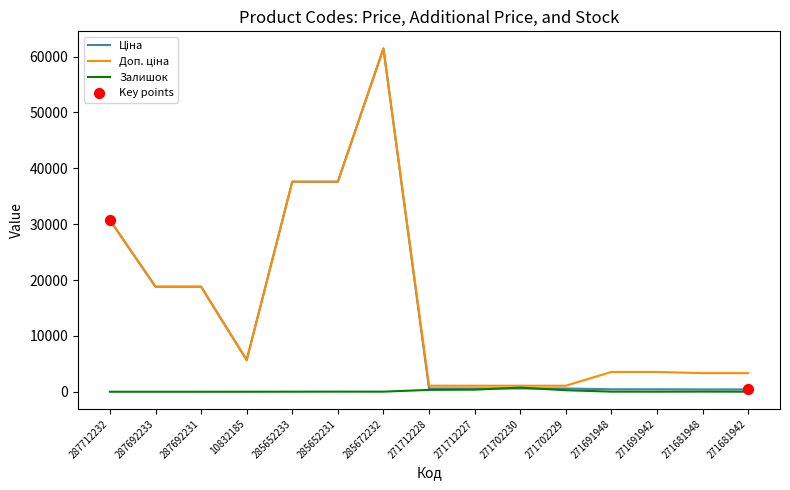

At which category is the sum across all series the highest?

285672232